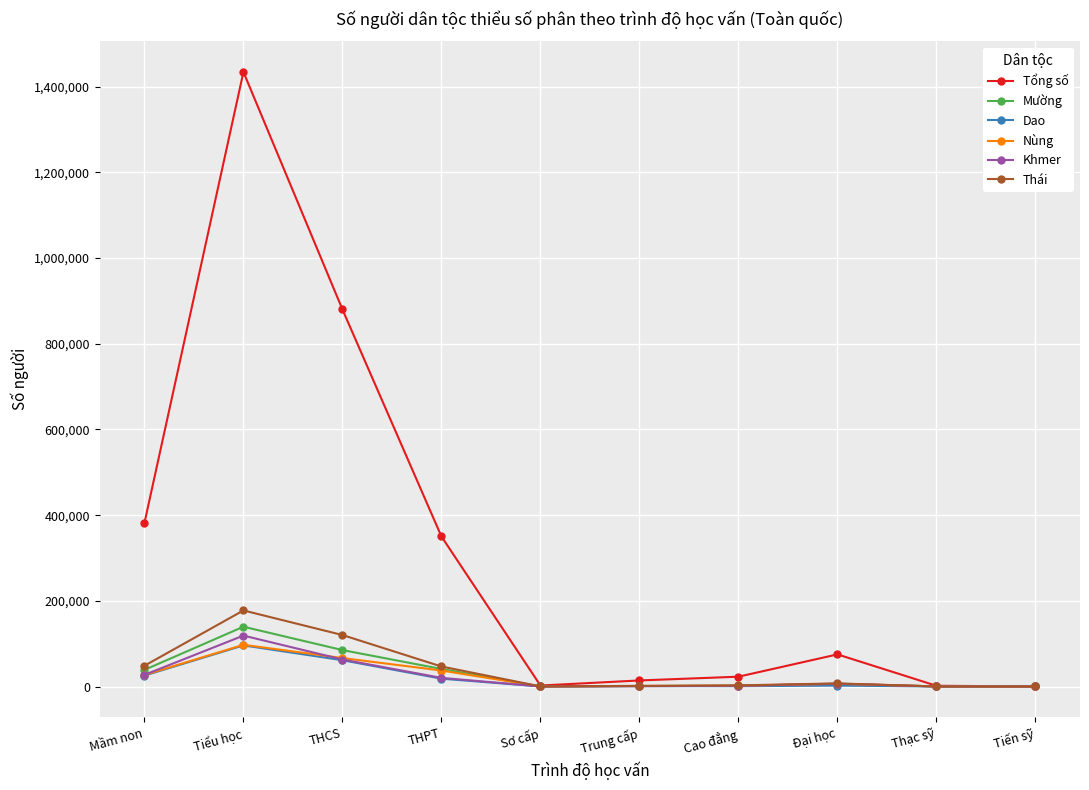

True or false: Thái has more than 1 interior local peaks.

True